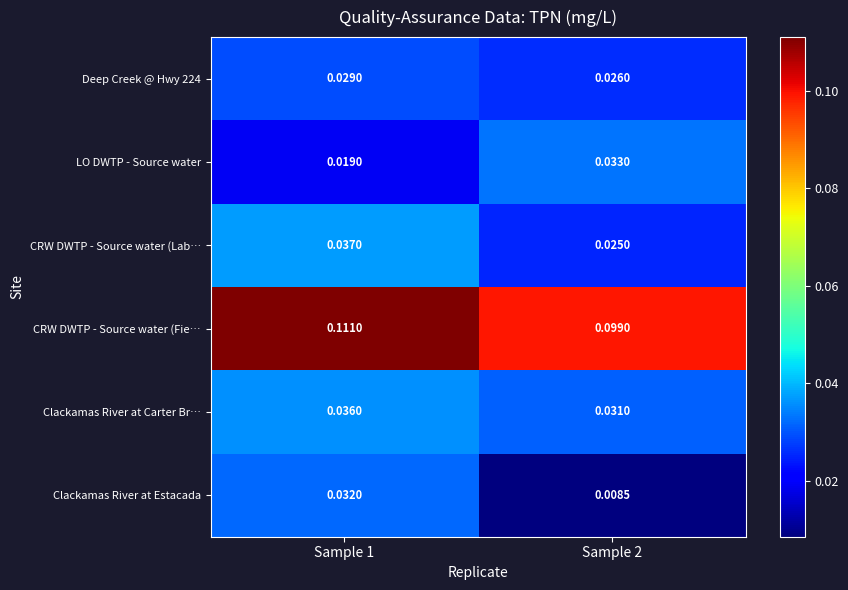

List the series in order of their peak value, highest first.

CRW DWTP - Source water (Fie…, CRW DWTP - Source water (Lab…, Clackamas River at Carter Br…, LO DWTP - Source water, Clackamas River at Estacada, Deep Creek @ Hwy 224